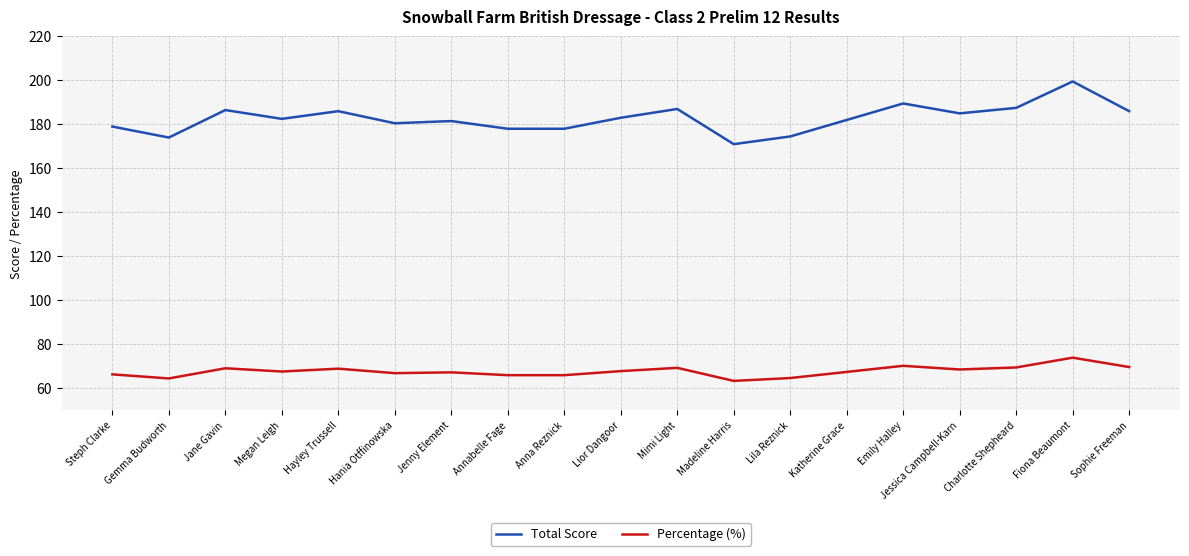

What is the difference between the maximum and minimum values in the Percentage (%) series?

10.6